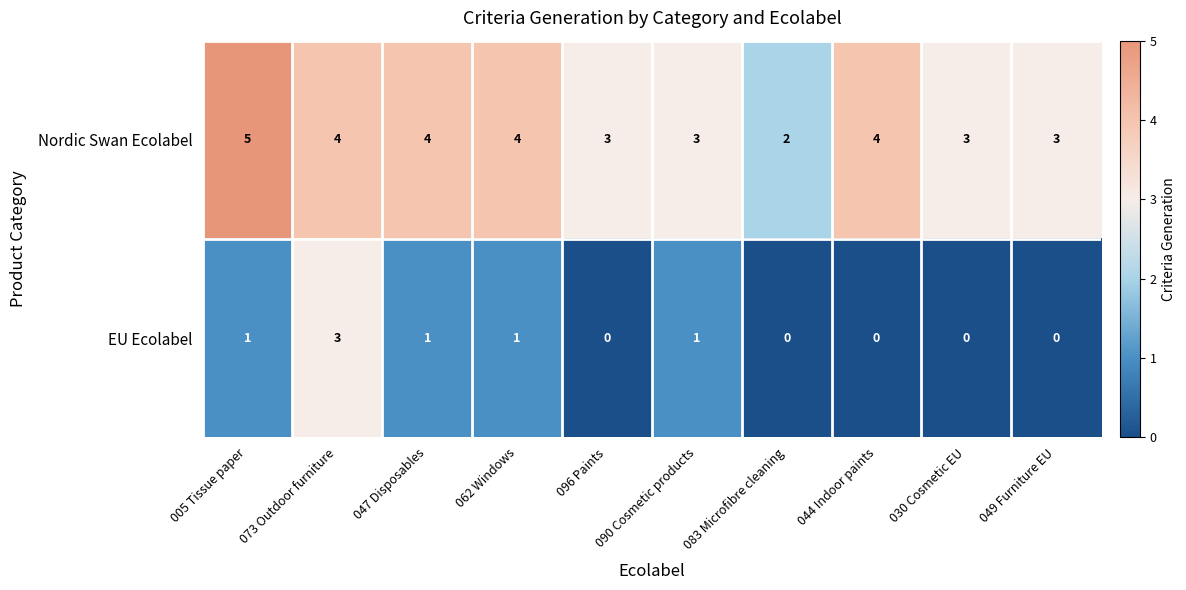

What is the spread (max minus min) of values at 090 Cosmetic products?

2